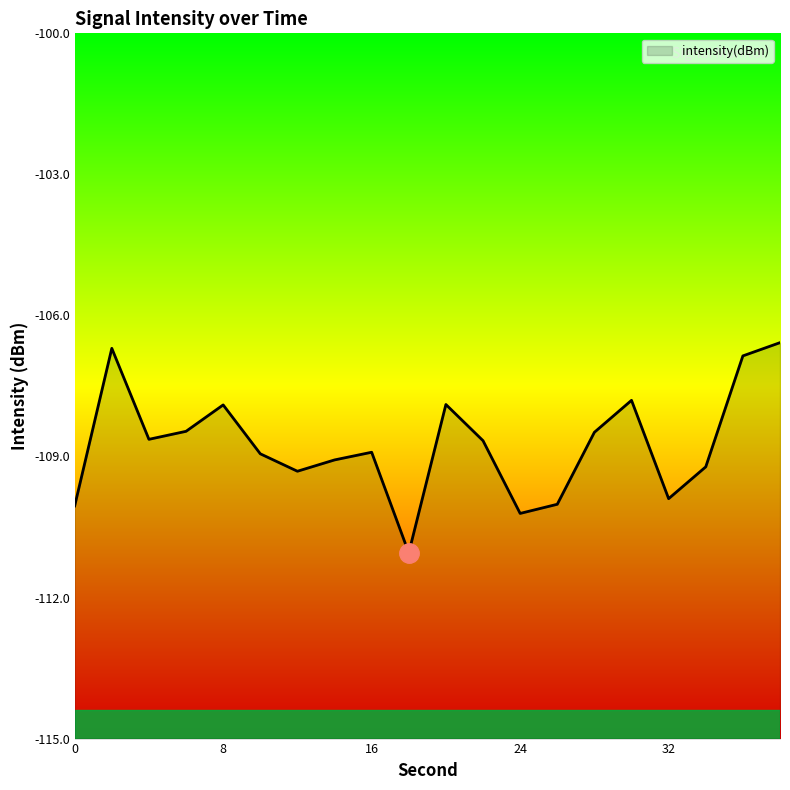

What is the value of the 6th point from the left?

-108.9